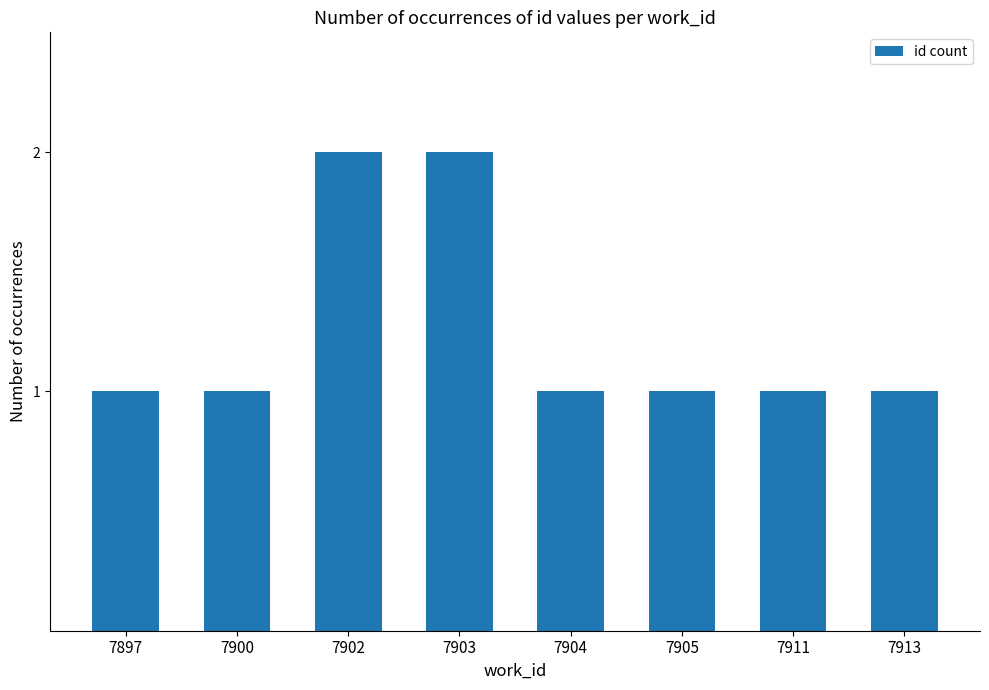

Reading left to right, list all the values displayed in this chart.

1	1	2	2	1	1	1	1